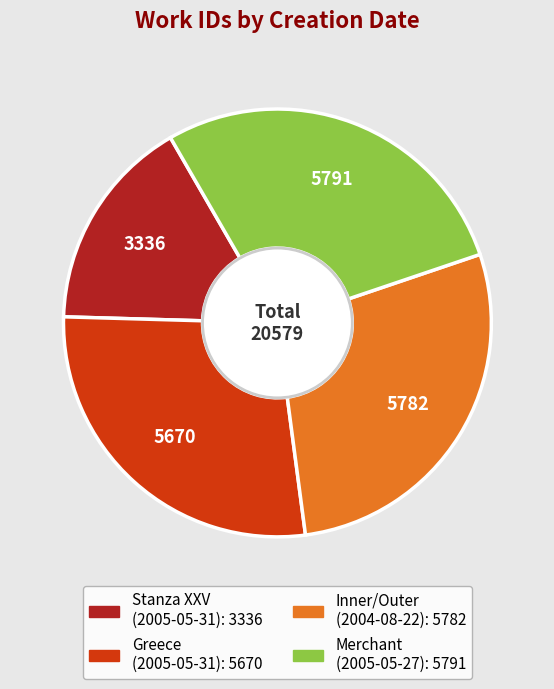

Is there any slice that represents more than half of the pie?

No